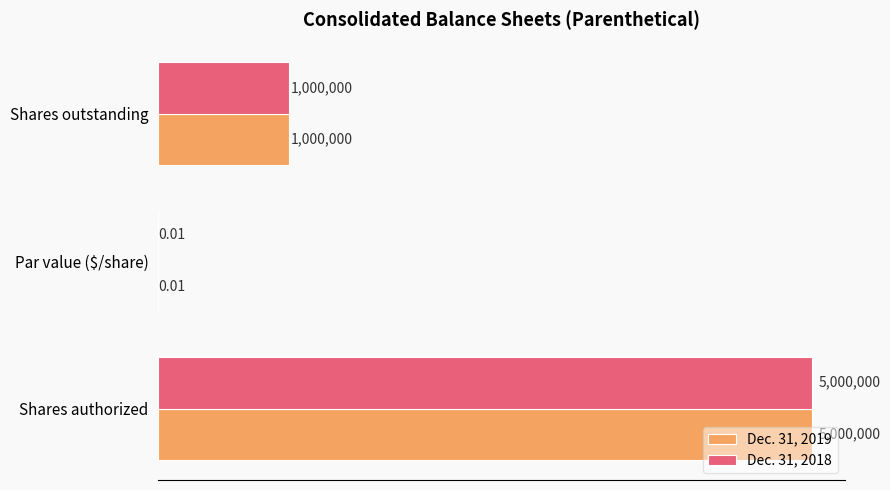

At how many categories does at least one series exceed 1726364?

1